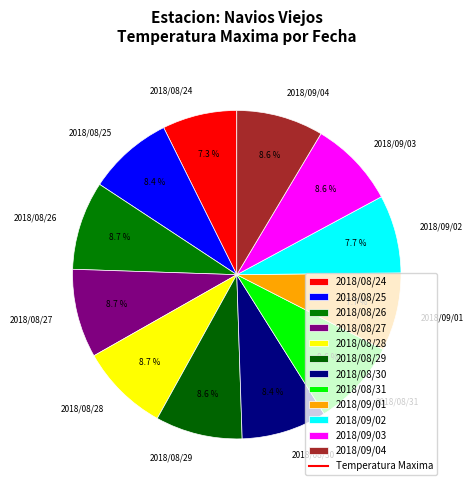

Is there any slice that represents more than half of the pie?

No